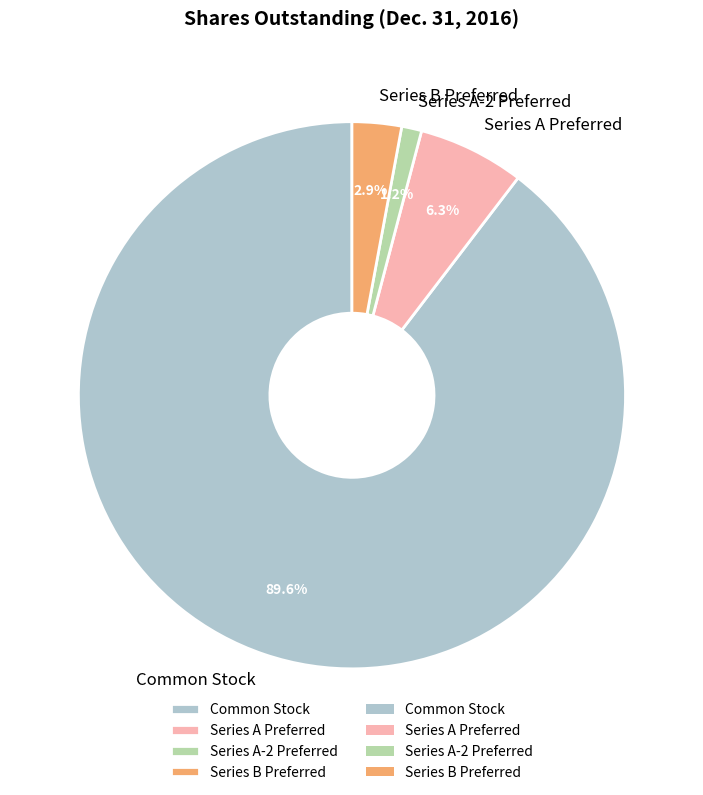

Rank the categories by value from lowest to highest.

Series A-2 Preferred, Series B Preferred, Series A Preferred, Common Stock